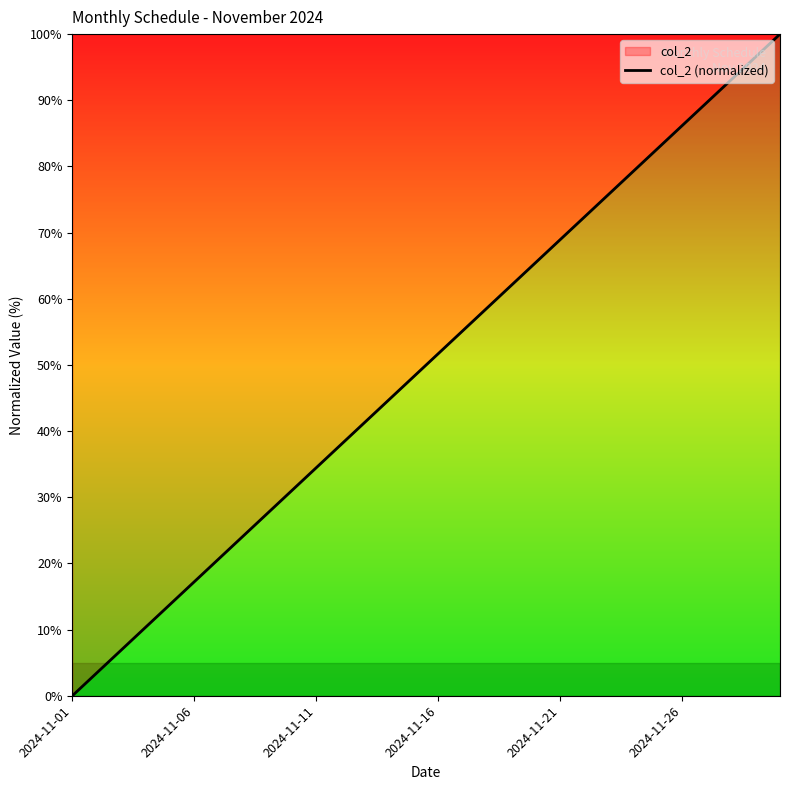

Where does the data first go above 51?

2024-11-16